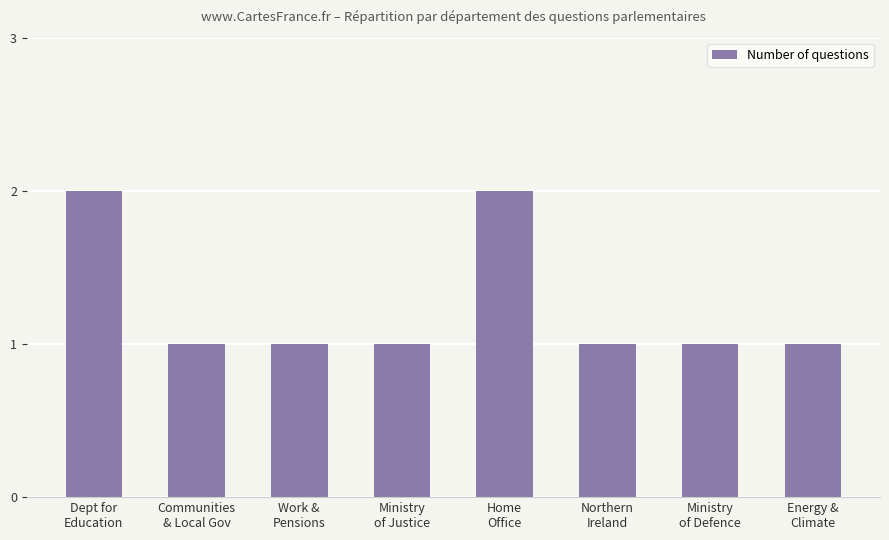

Between Ministry
of Justice and Dept for
Education, which is larger?

Dept for
Education